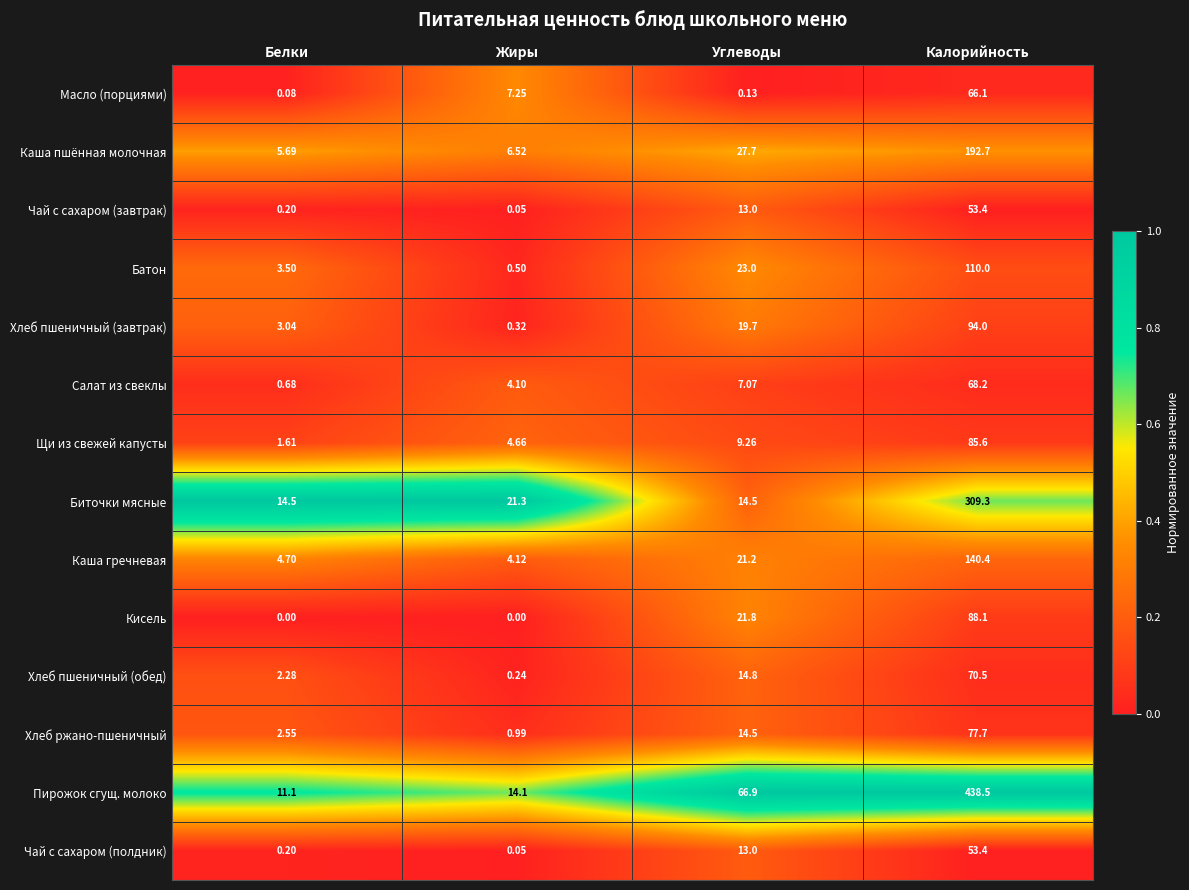

Between Жиры and Углеводы, which series saw the biggest shift?

Пирожок сгущ. молоко